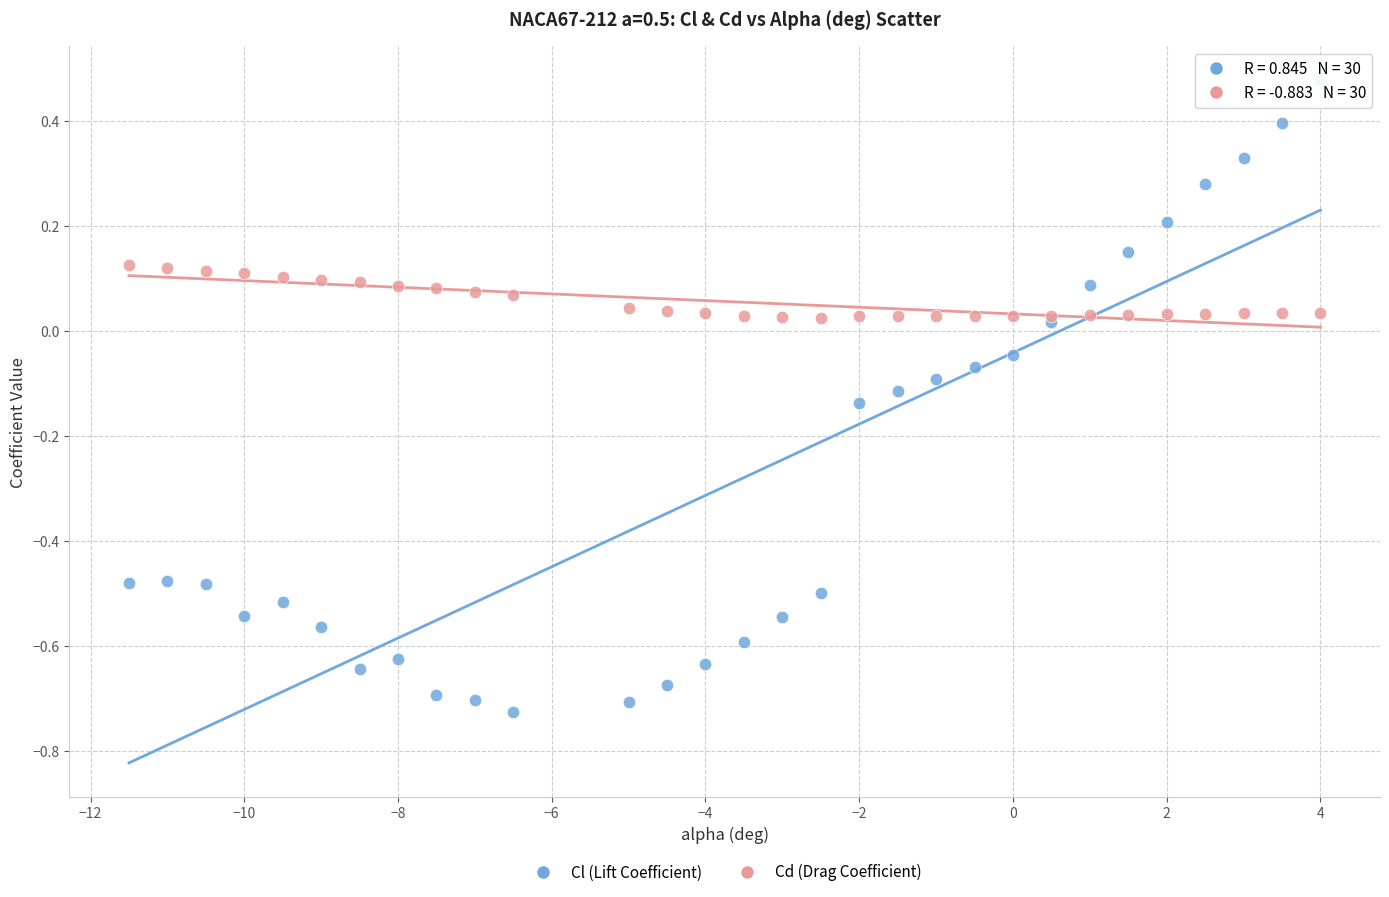

Which series has the largest Y range (max minus min)?

Cl (Lift Coefficient)